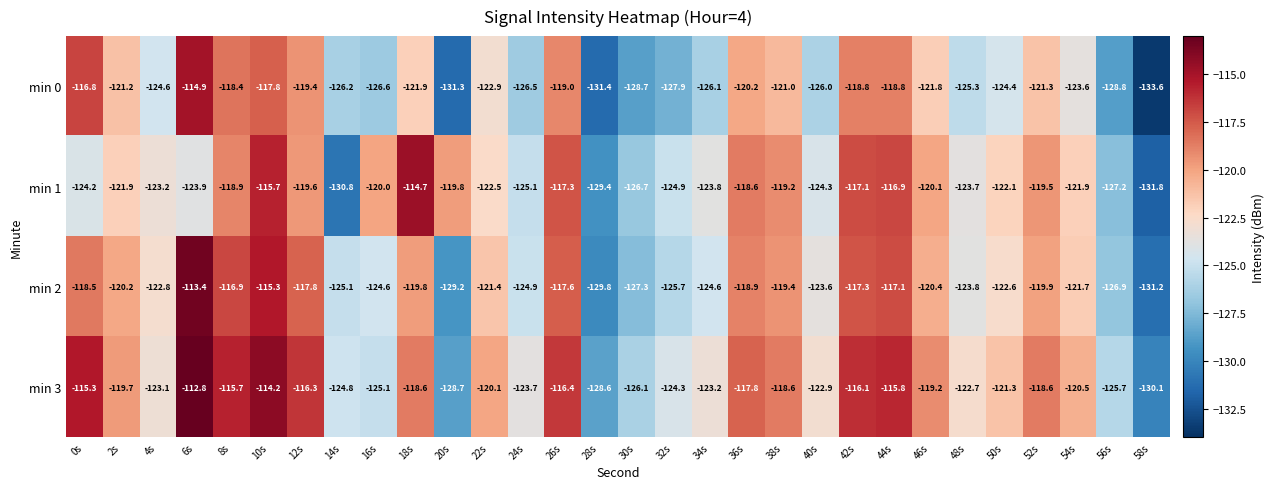

The min 3 series shows -165.0 at 46s. True or false?

False